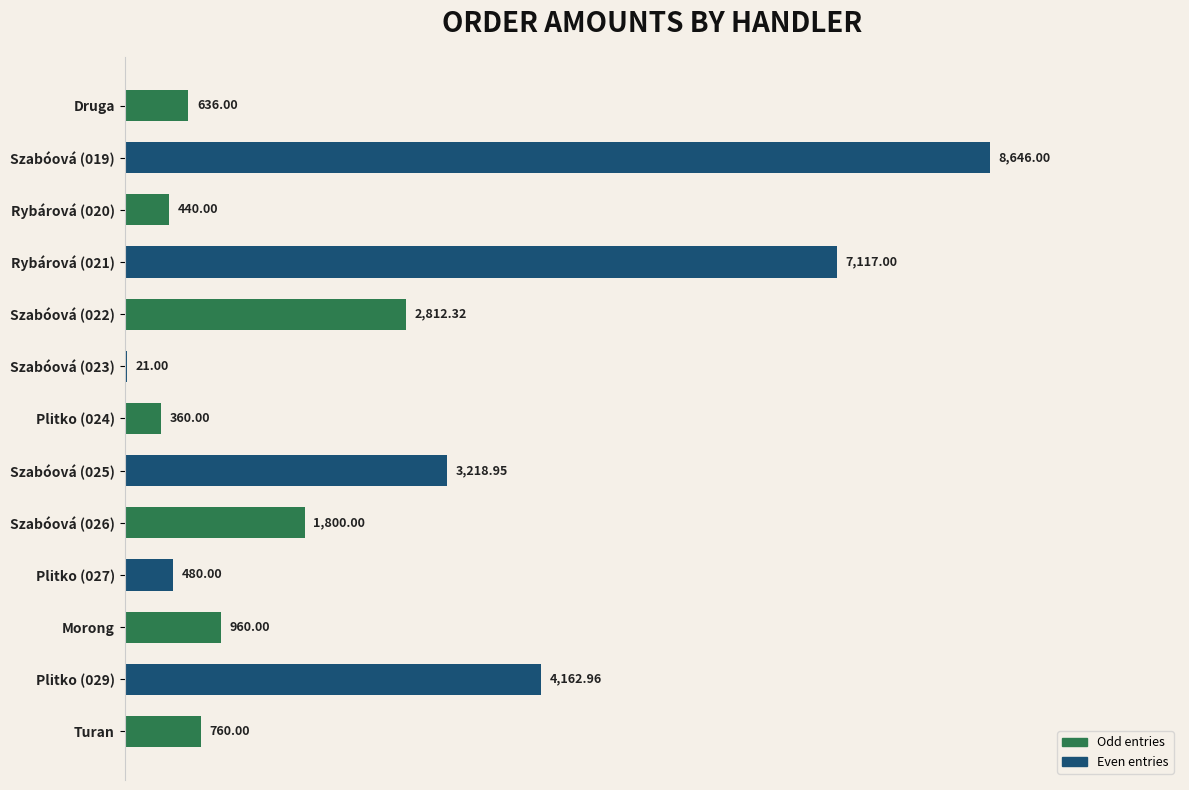

What is the sum of all values?

31414.2